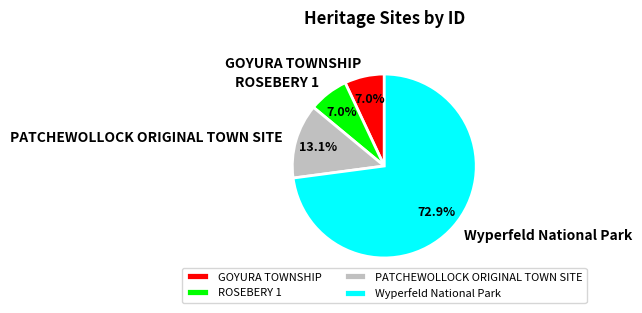

What is the ratio of the value at ROSEBERY 1 to the value at PATCHEWOLLOCK ORIGINAL TOWN SITE?

0.5